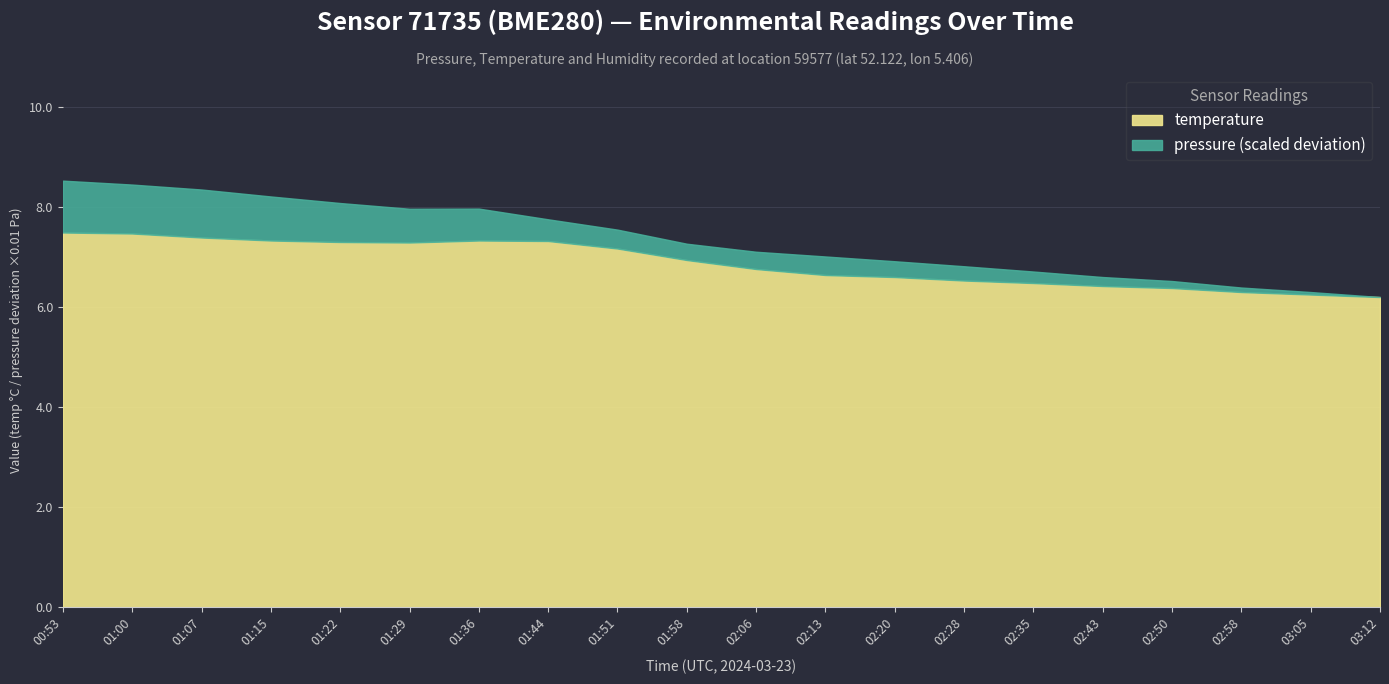

What is the difference between the second highest and second lowest values?

1.2